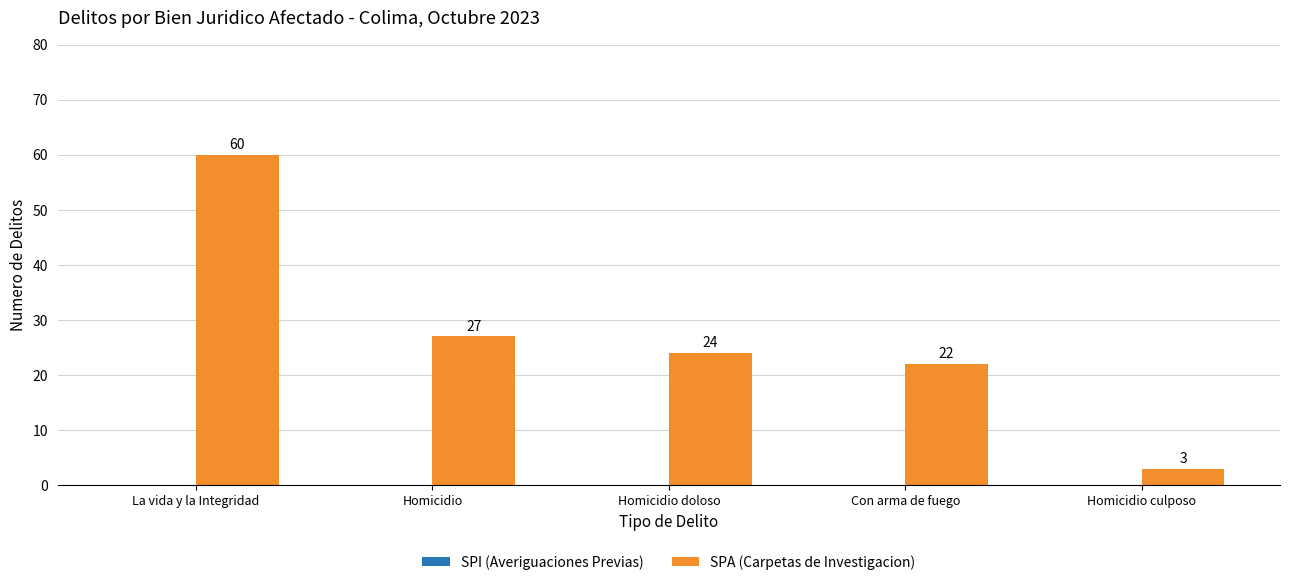

List the labels in order of value, largest first.

La vida y la Integridad, Homicidio, Homicidio doloso, Con arma de fuego, Homicidio culposo